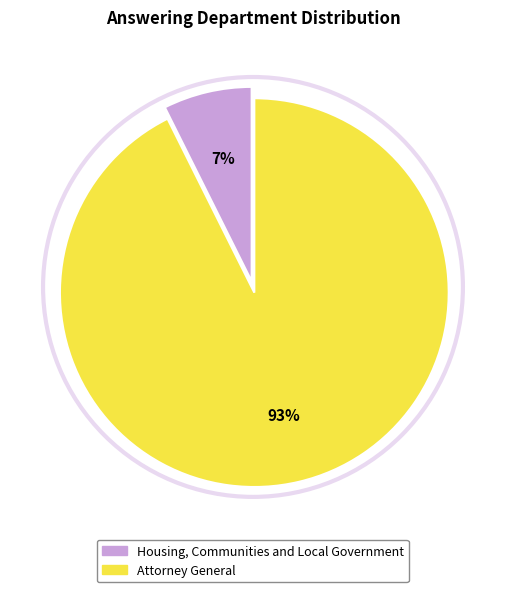

What is the largest slice in the pie chart?

Attorney General